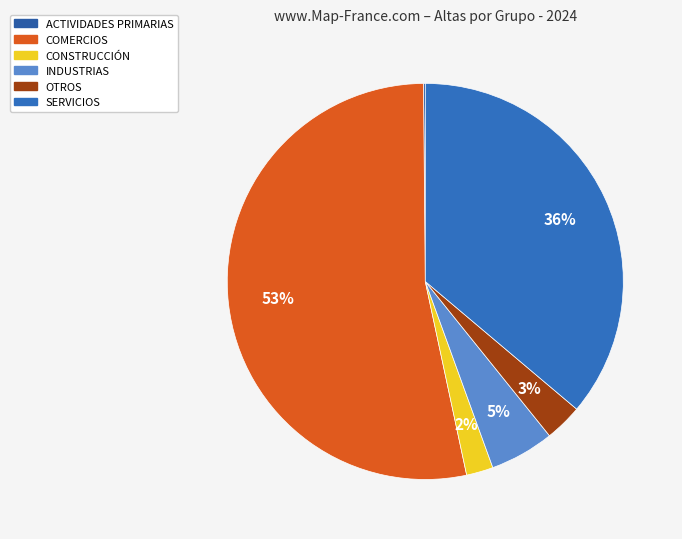

Which category has the smallest portion of the pie?

ACTIVIDADES PRIMARIAS